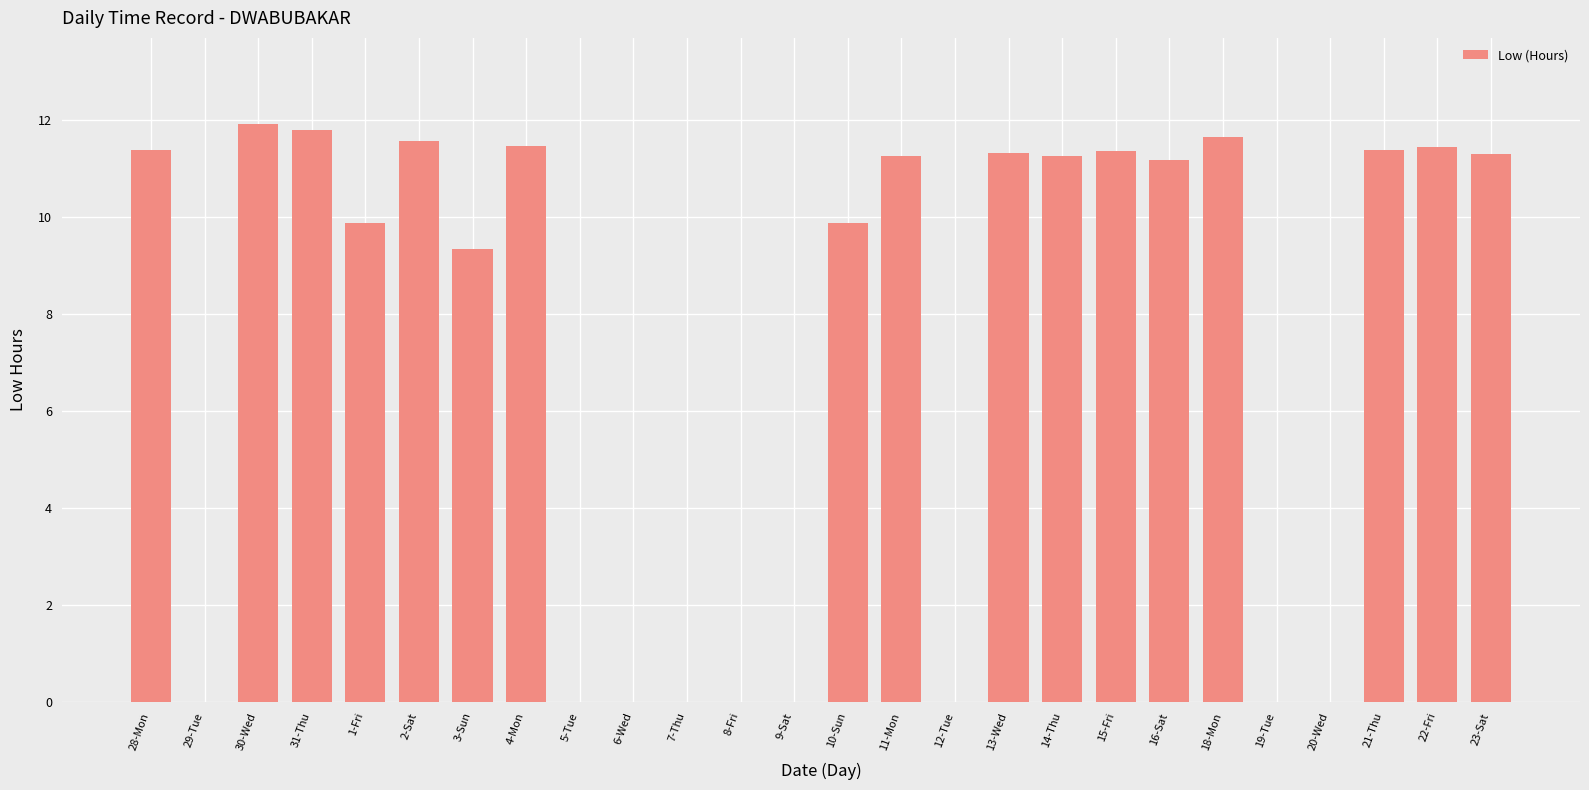

The chart shows a value of 8.1 at 6-Wed. True or false?

False